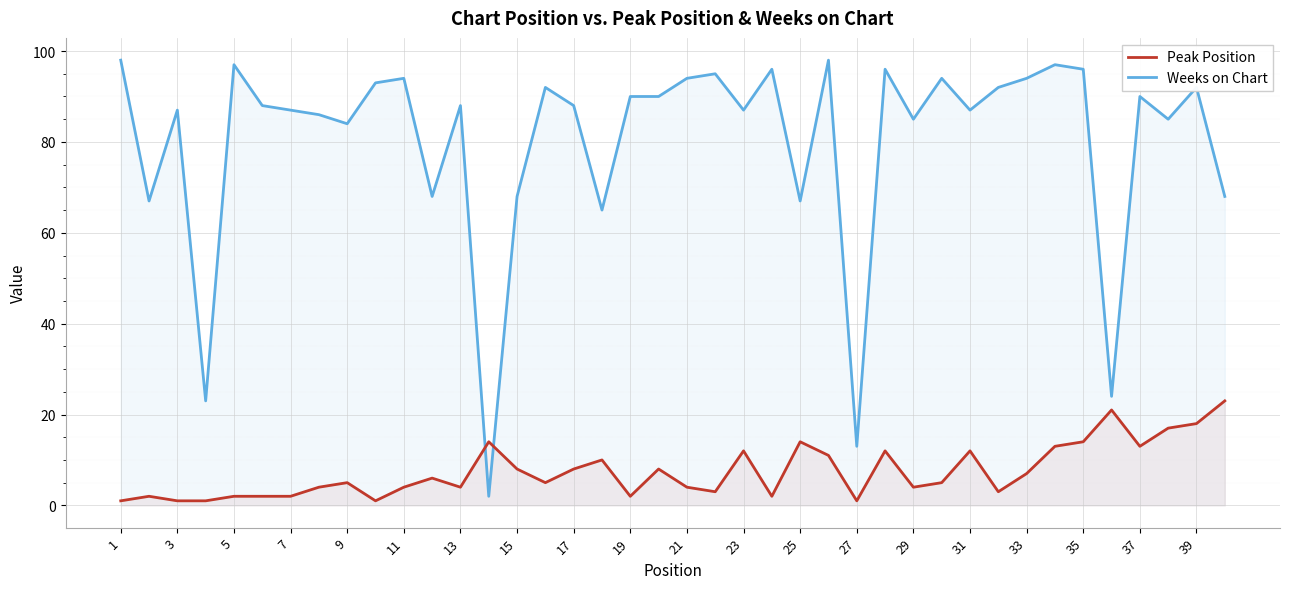

How many interior local valleys does the Peak Position series have?

10